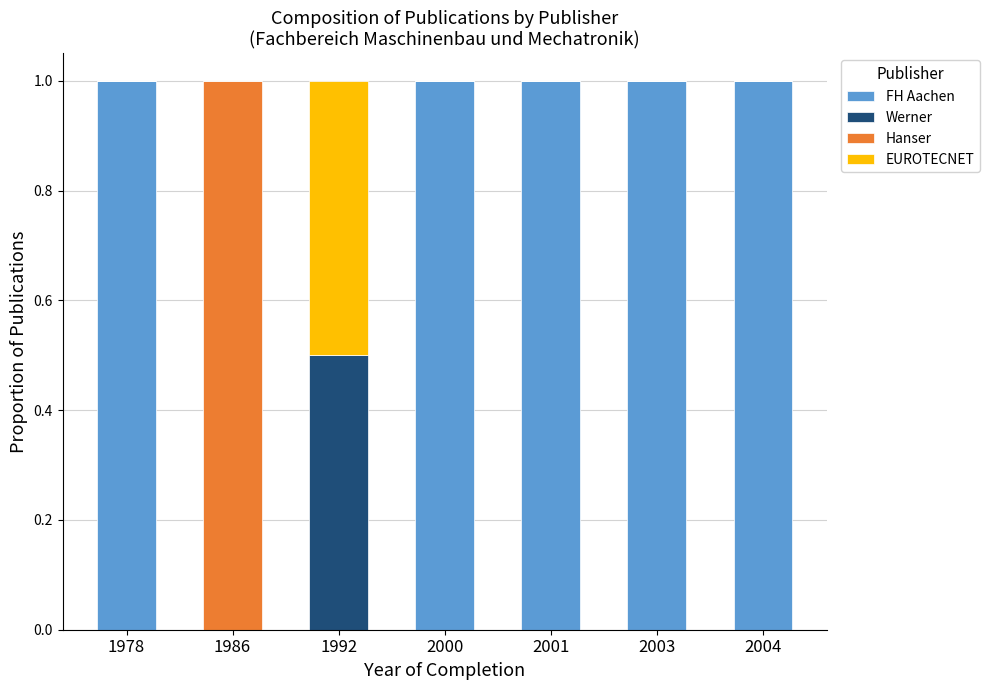

Is it true that FH Aachen equals 0.4 at 1992?

False